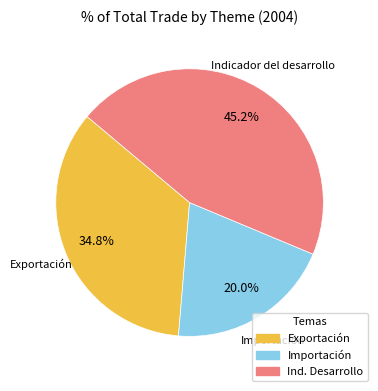

Does any single category account for the majority?

No